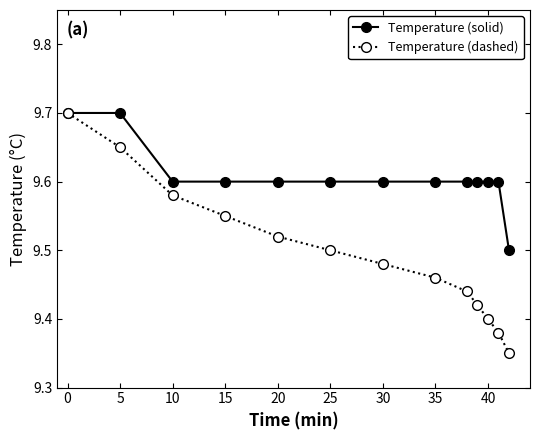

At how many categories does at least one series exceed 9?

13